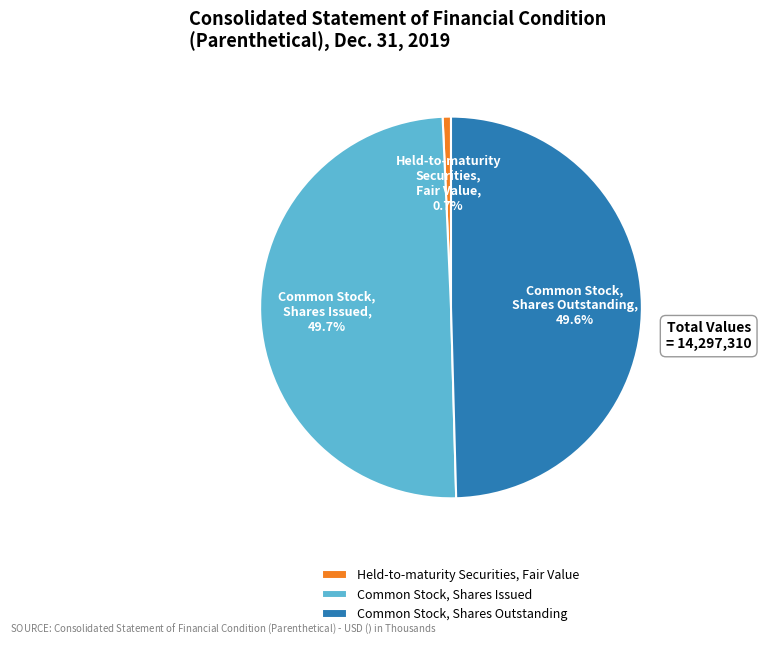

Approximately how many times larger is the value at Common Stock, Shares Outstanding compared to Common Stock, Shares Issued?

1.0